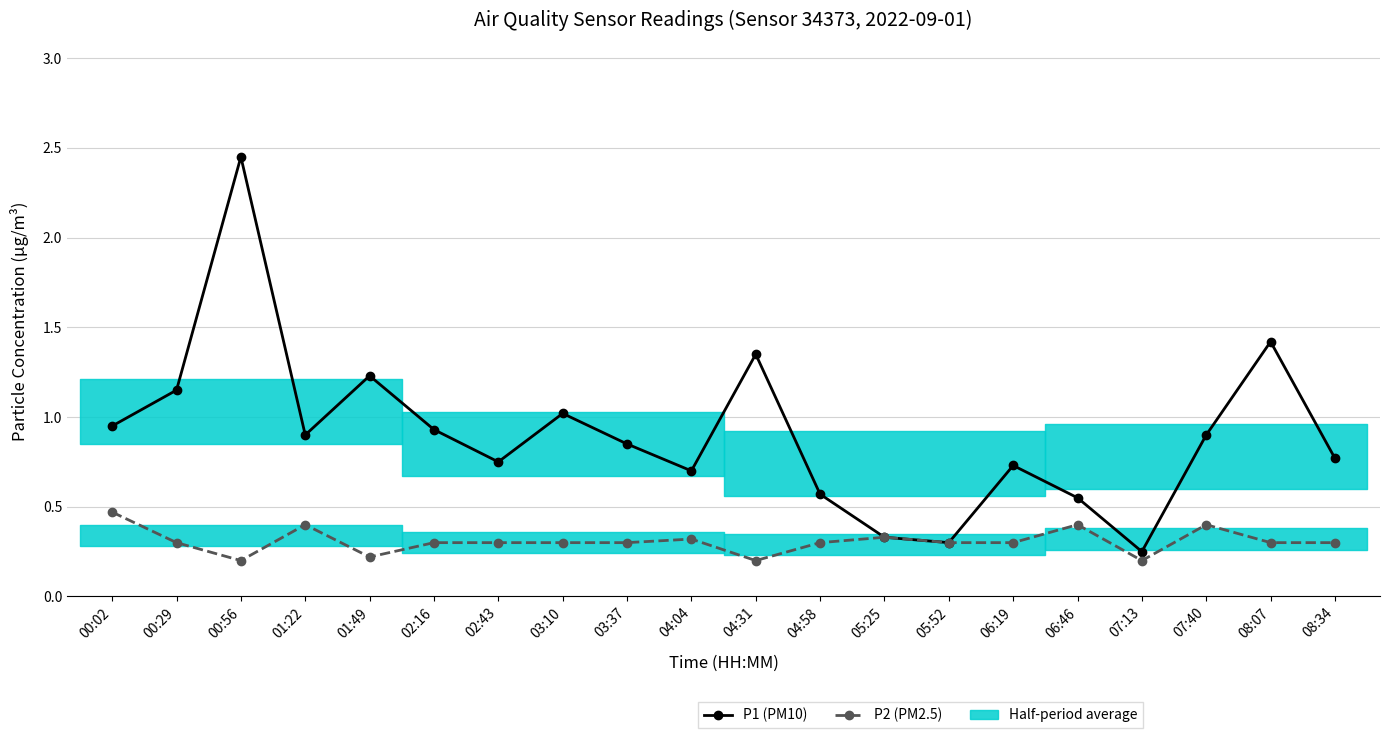

At which category does the chart reach its peak across all series?

00:56